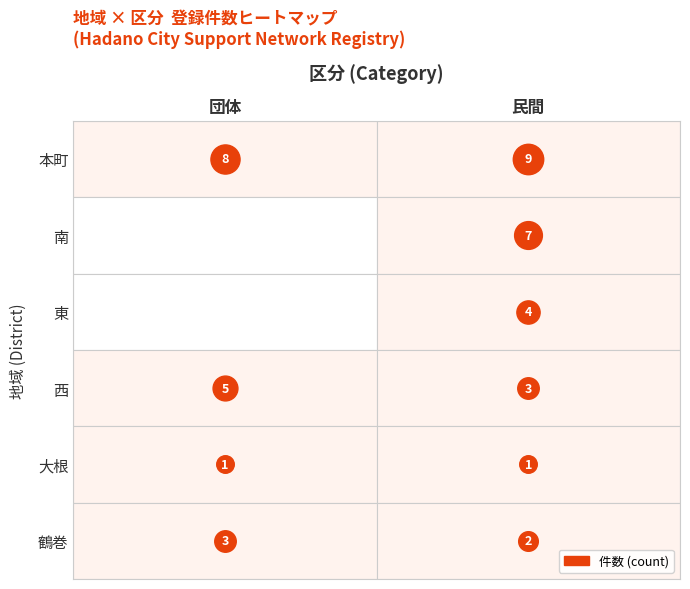

Is the value of 民間 at 大根 greater than the value of 団体 at 西?

No